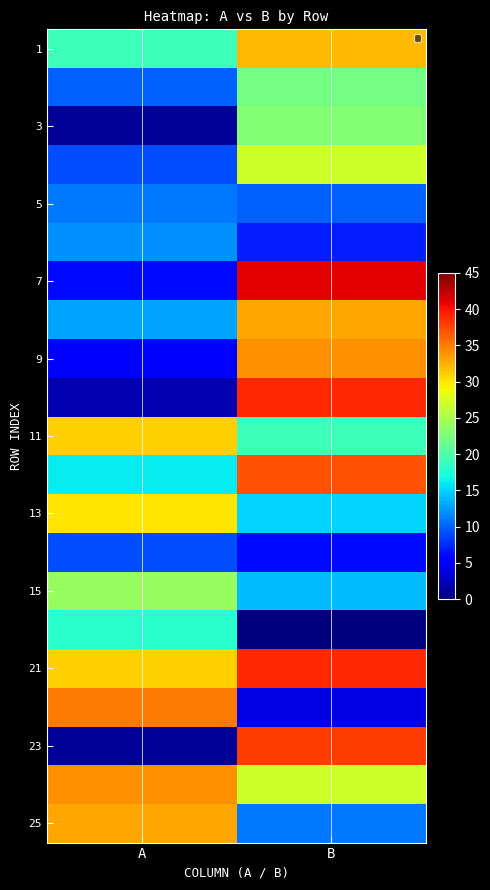

Which has a higher value, A or B?

B